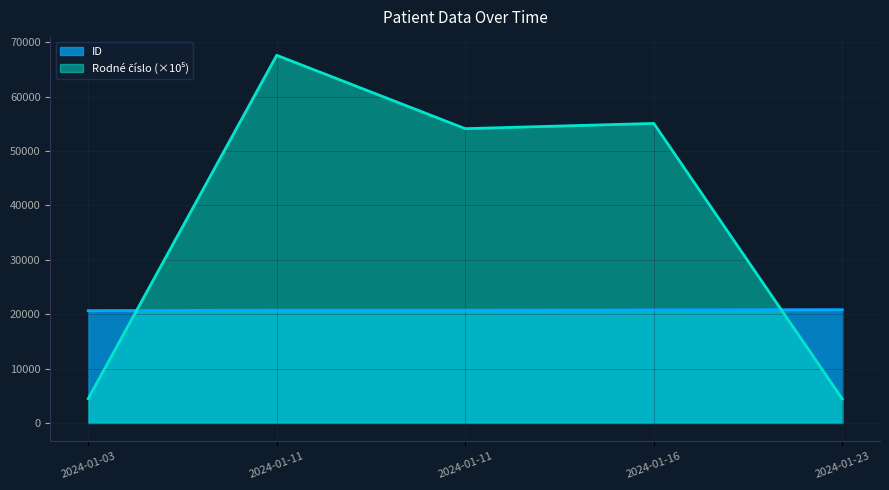

Reading right to left, what are all the values shown in this chart?

ID: 20820.0	20772.0	20726.0	20724.0	20641.0
Rodné číslo: 4410.3	55060.3	54100.5	67590.3	4458.1